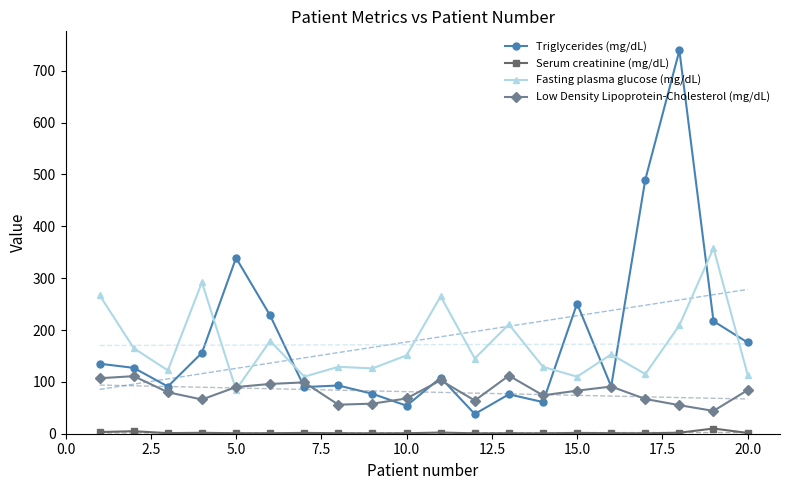

Which series ends up on top after the final intersection of Low Density Lipoprotein-Cholesterol (mg/dL) and Triglycerides (mg/dL)?

Triglycerides (mg/dL)